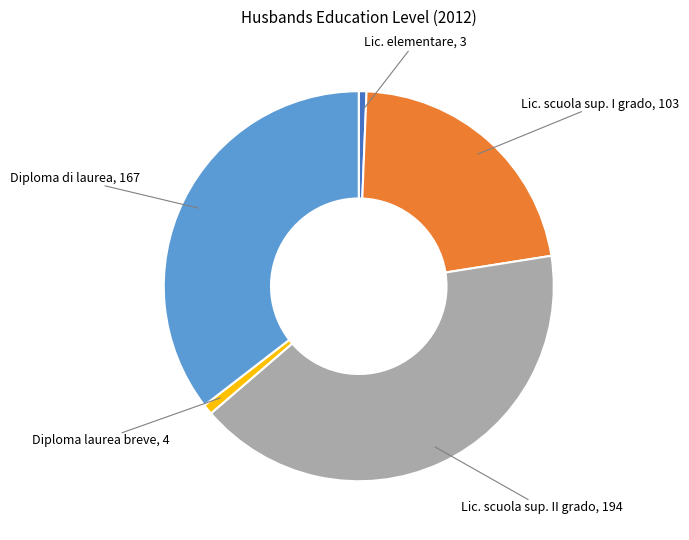

Is there a majority slice in this chart?

No